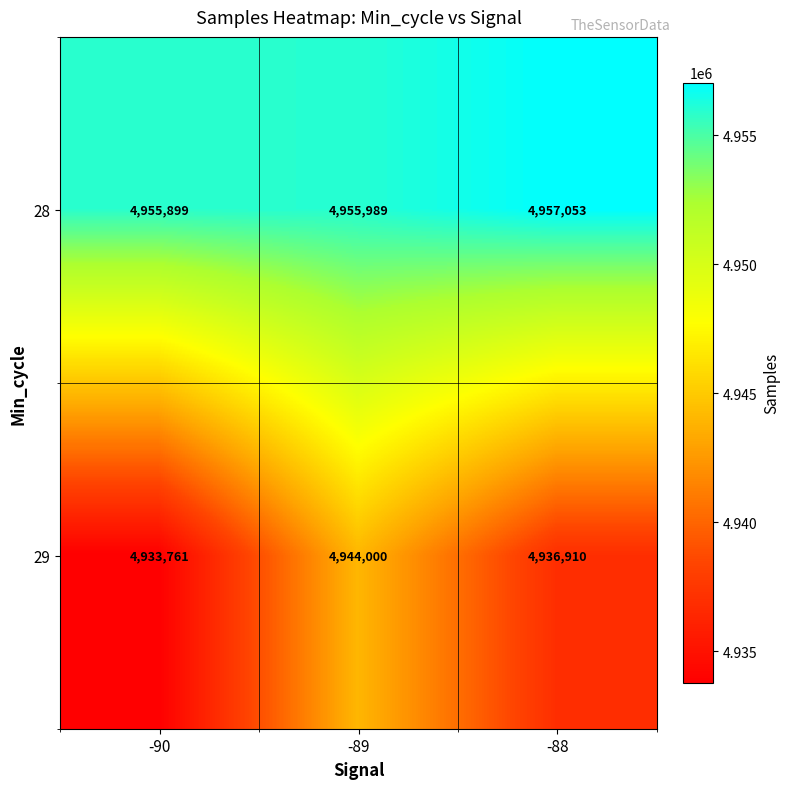

Is it true that 29 equals 6865036 at -89?

False